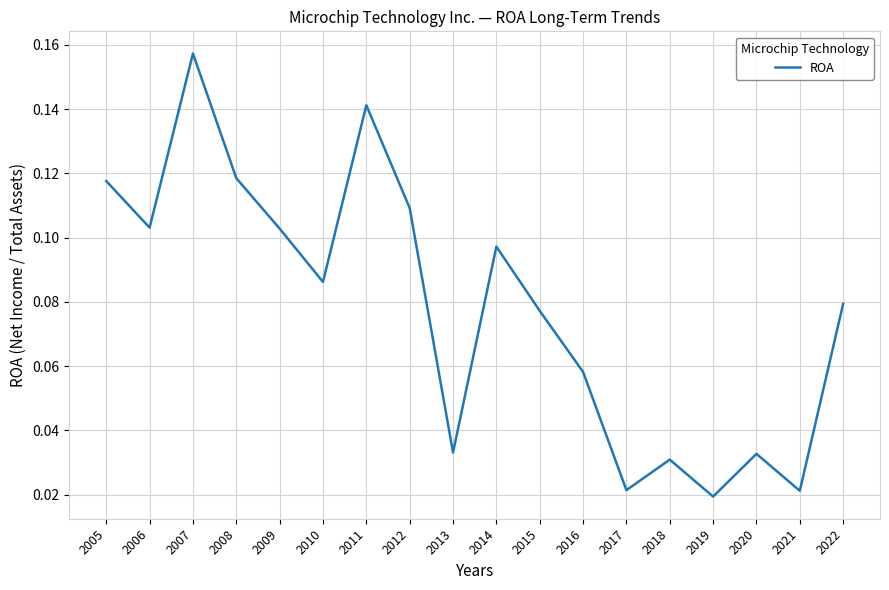

The chart shows a value of 0.1 at 2007. True or false?

False